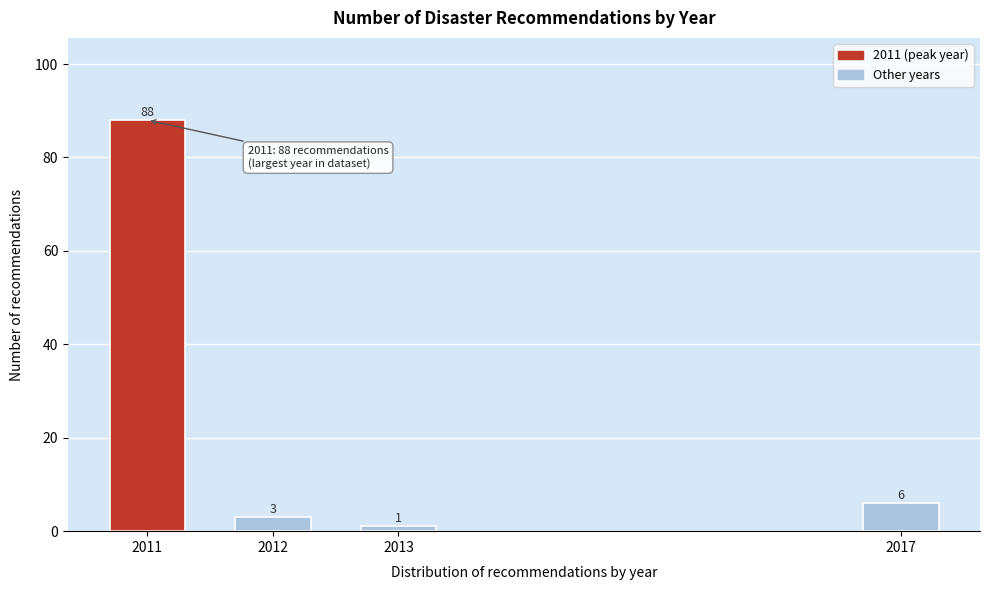

Reading right to left, list all the values displayed in this chart.

6	1	3	88